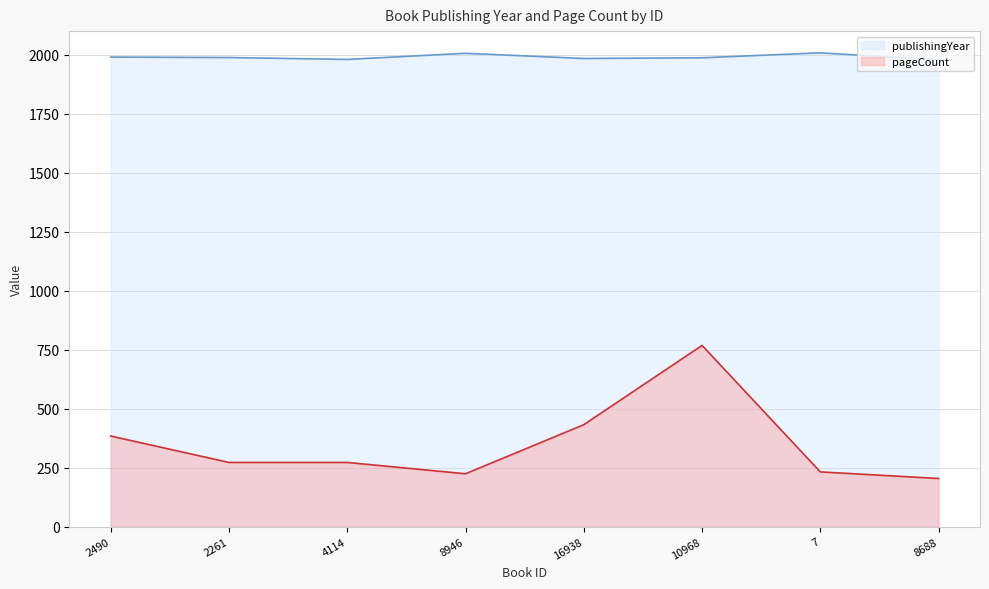

Reading left to right, extract all data points from this chart.

publishingYear: 2490=1990	2261=1988	4114=1980	8946=2006	16938=1984	10968=1987	7=2008	8688=1978
pageCount: 2490=384	2261=272	4114=272	8946=224	16938=432	10968=768	7=232	8688=204